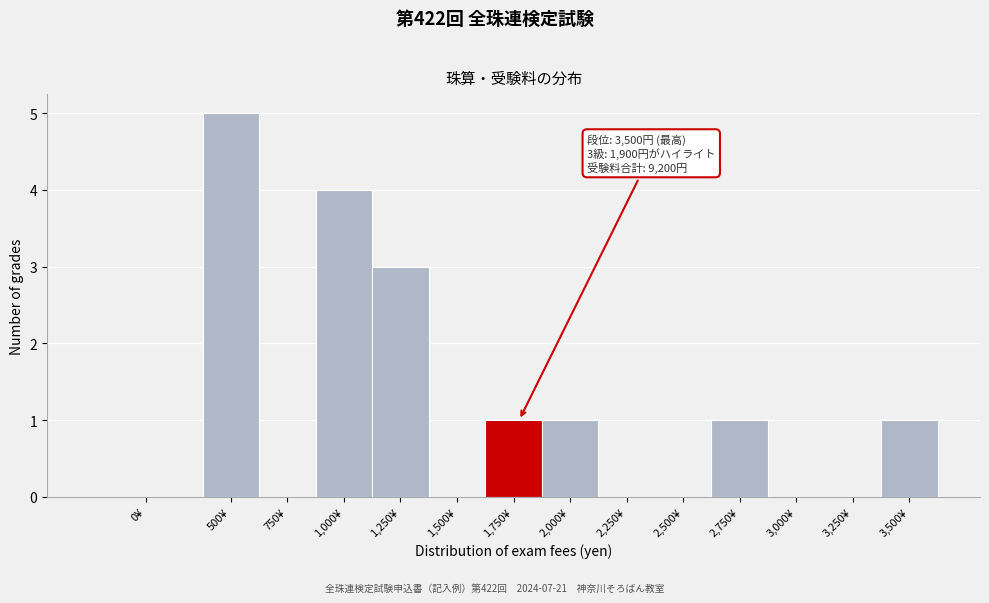

Reading left to right, what are all the values shown in this chart?

0¥=0	500¥=5	750¥=0	1,000¥=4	1,250¥=3	1,500¥=0	1,750¥=1	2,000¥=1	2,250¥=0	2,500¥=0	2,750¥=1	3,000¥=0	3,250¥=0	3,500¥=1